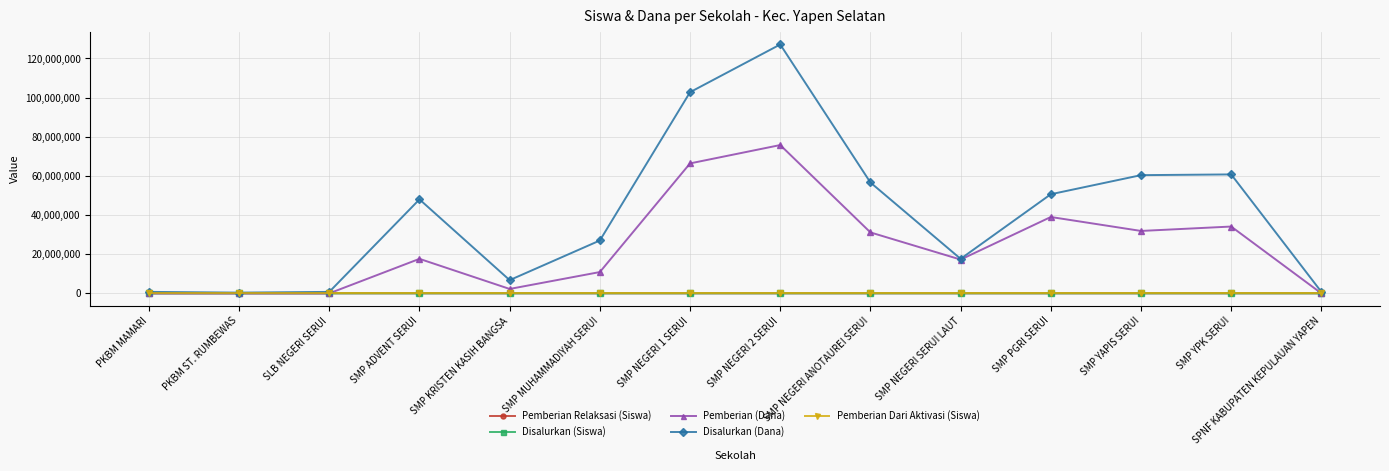

Is it true that Pemberian Dari Aktivasi (Siswa) equals 0 at SMP NEGERI SERUI LAUT?

True